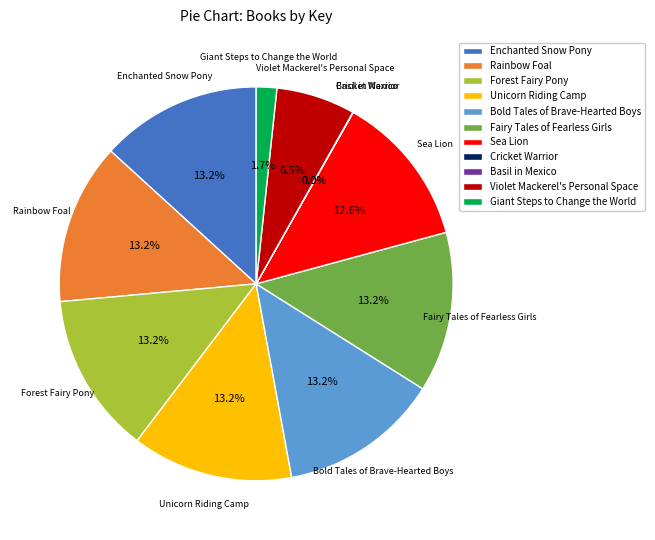

Which has a higher value, Violet Mackerel's Personal Space or Unicorn Riding Camp?

Unicorn Riding Camp